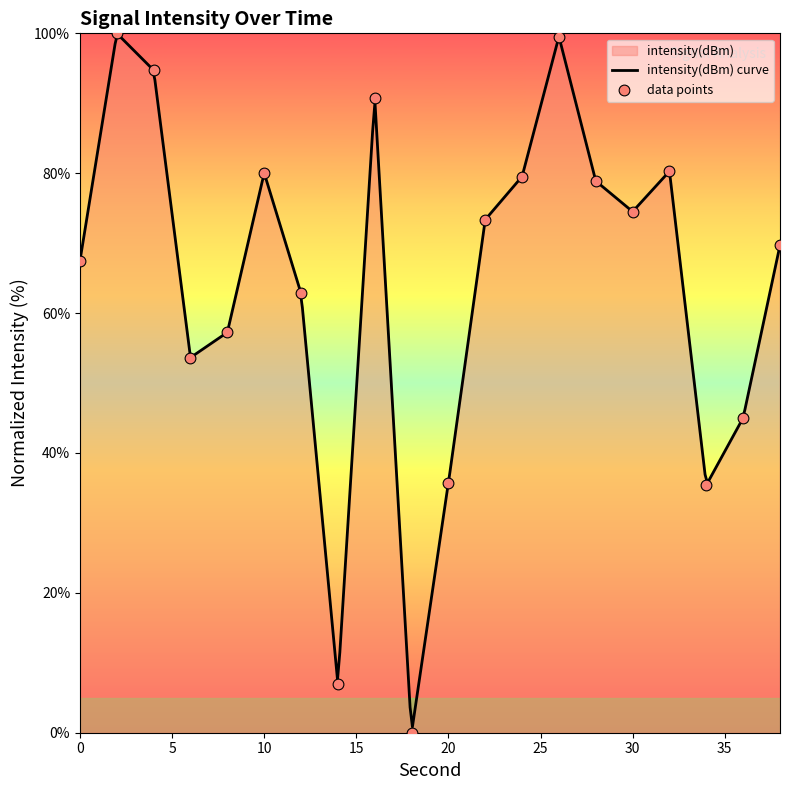

What is the change in value from 20 to 26?

+63.8